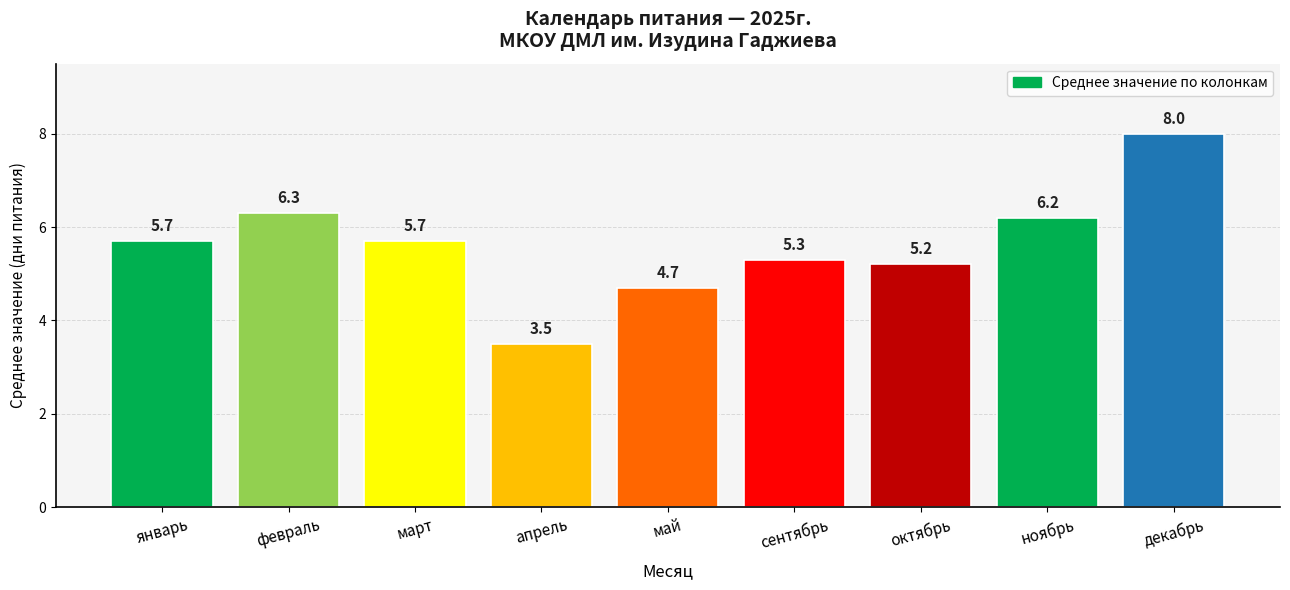

The chart shows a value of 4.7 at май. True or false?

True